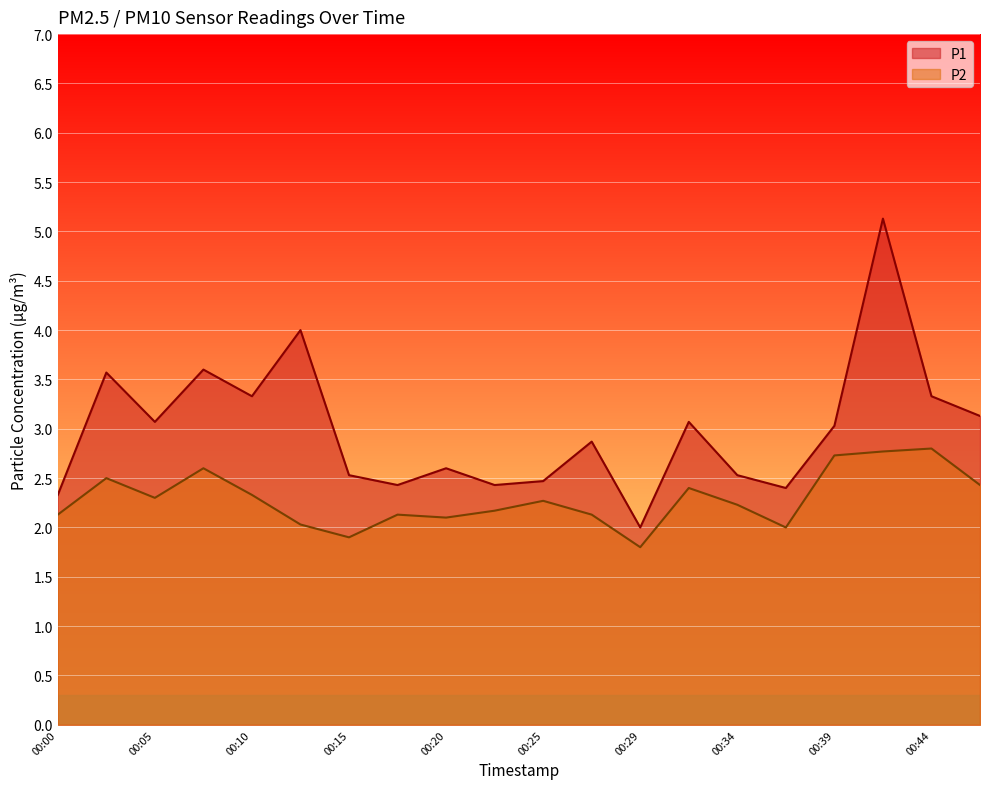

What is the value of the P2 point at the 13th from the left?

1.8